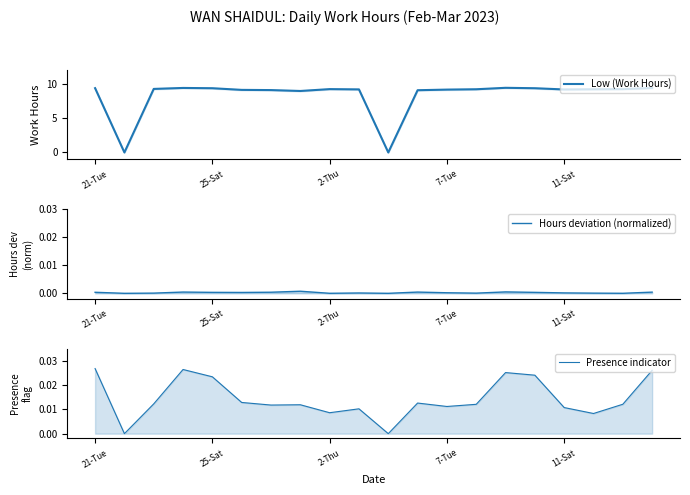

What is the maximum value for Low (Work Hours)?

9.4